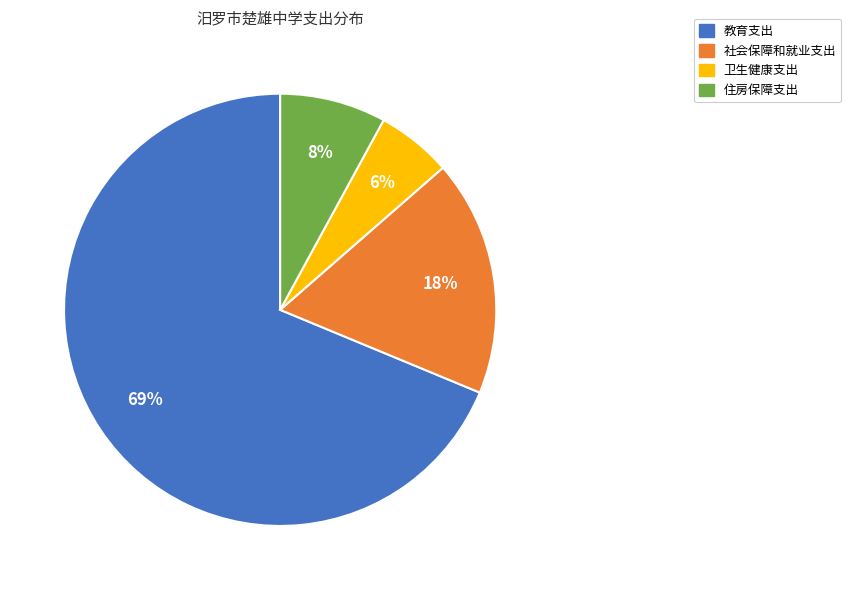

Between 卫生健康支出 and 住房保障支出, which is larger?

住房保障支出